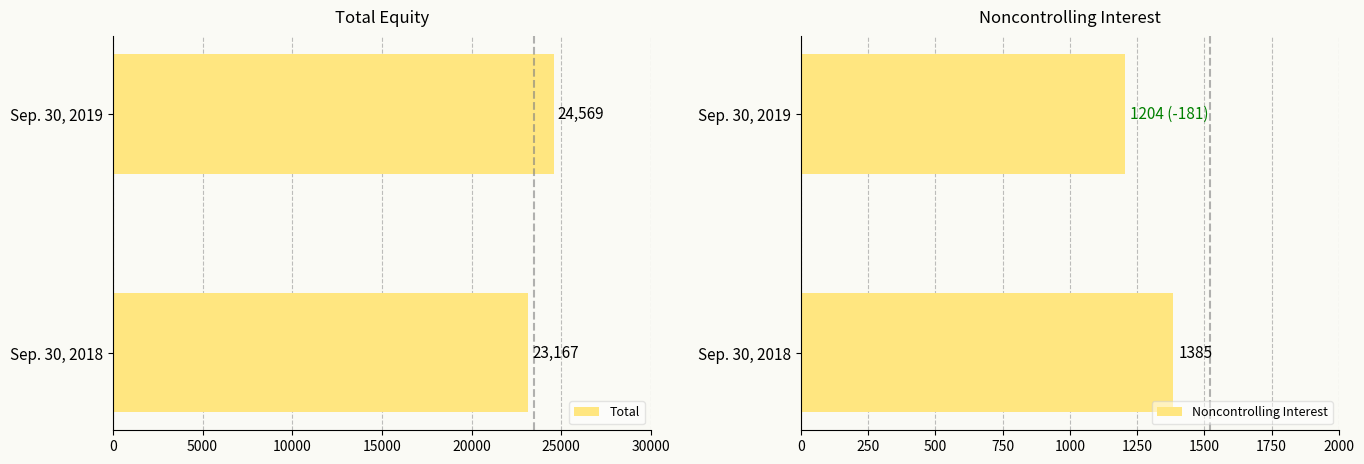

What is the approximate value of Total at Sep. 30, 2018, to the nearest 100?

23200